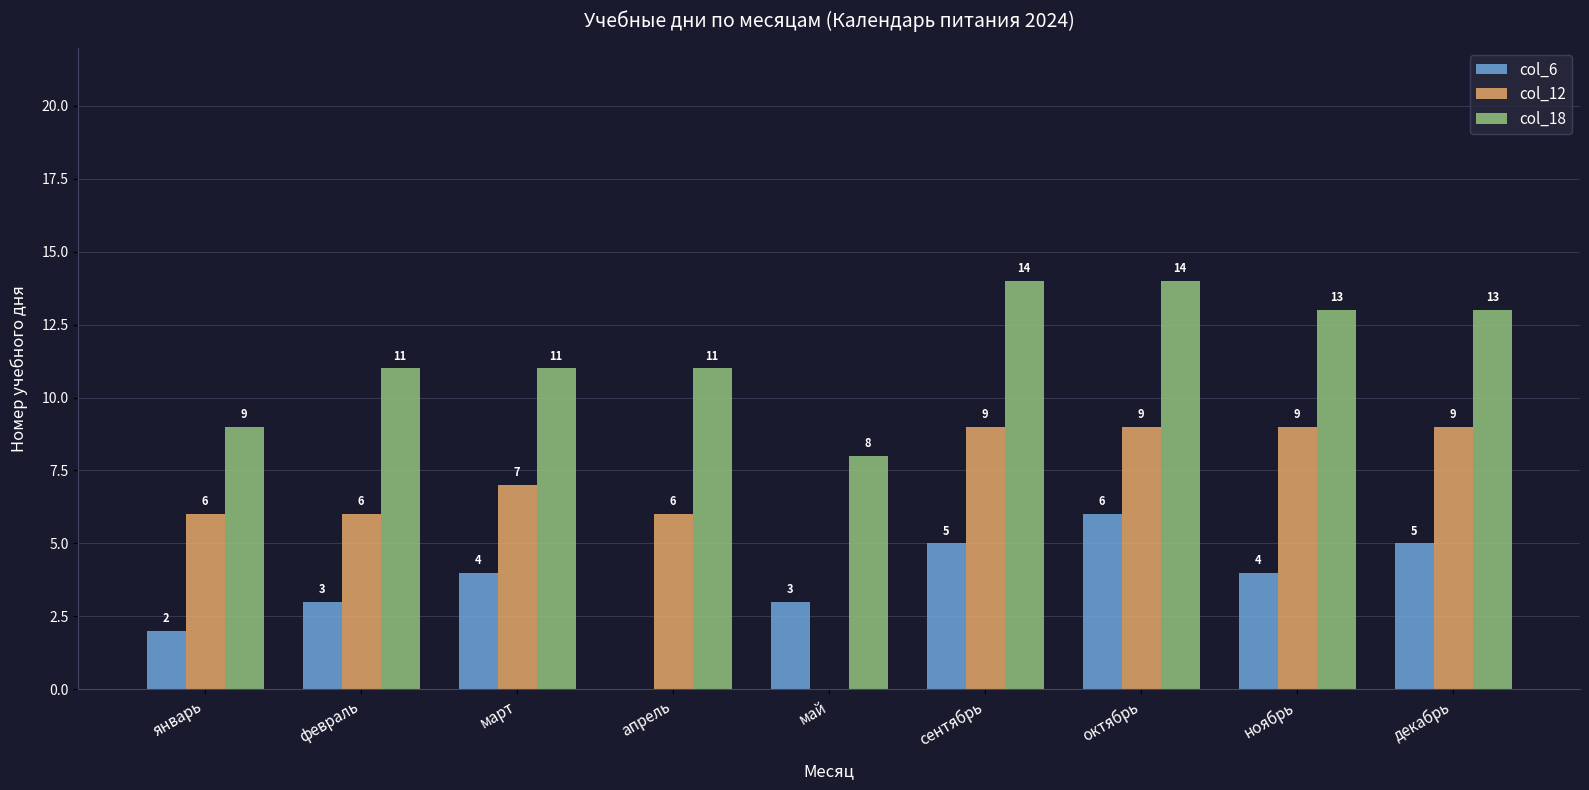

Between январь and декабрь, which series saw the biggest shift?

col_18